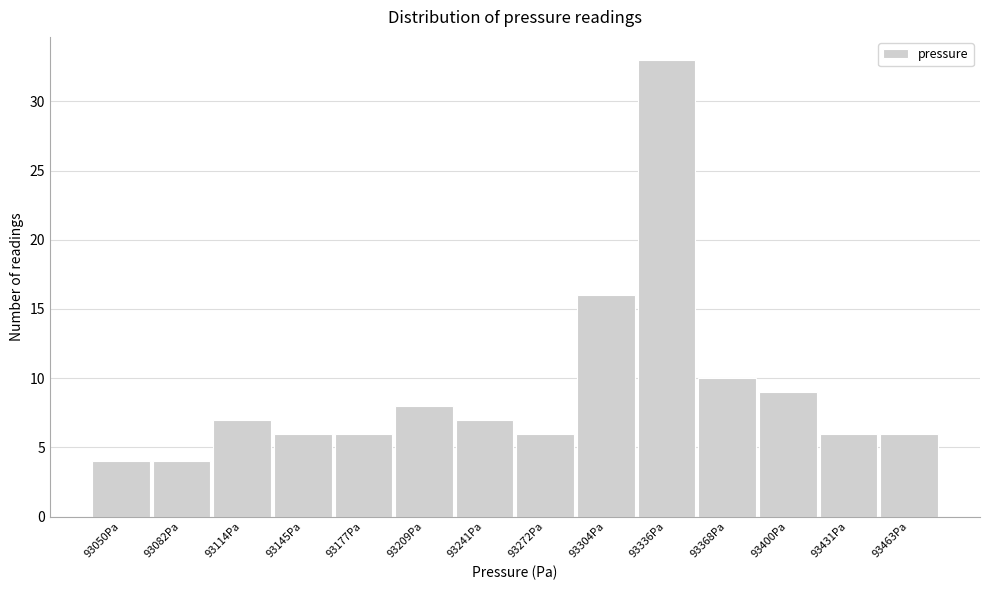

Reading left to right, transcribe all the data shown in this chart.

93050Pa=4	93082Pa=4	93114Pa=7	93145Pa=6	93177Pa=6	93209Pa=8	93241Pa=7	93272Pa=6	93304Pa=16	93336Pa=33	93368Pa=10	93400Pa=9	93431Pa=6	93463Pa=6